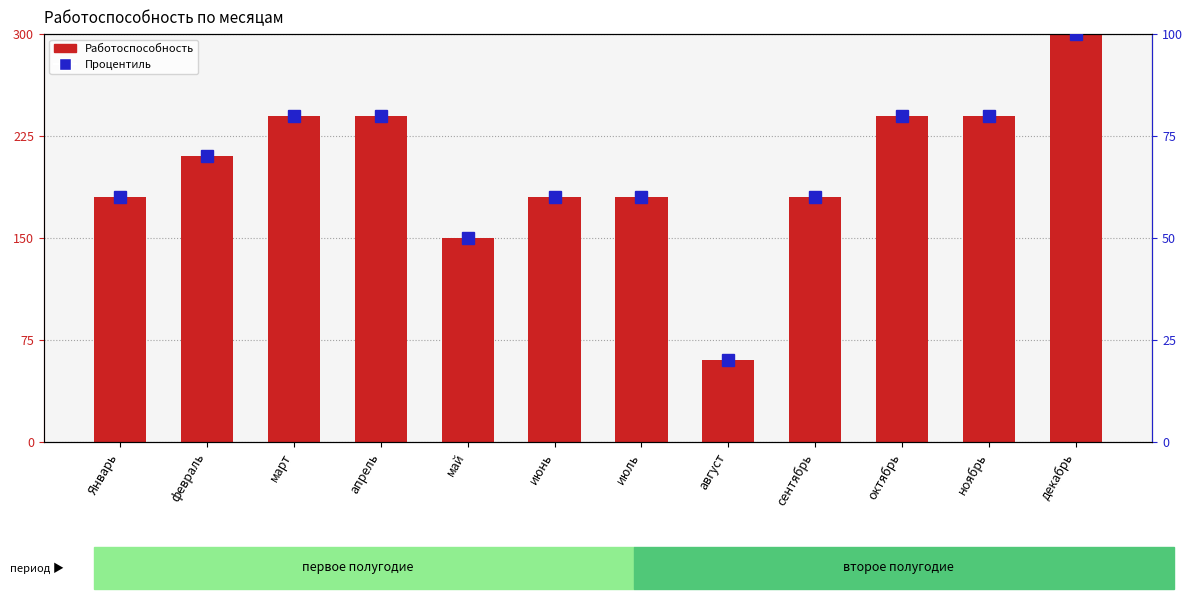

Read the Работоспособность (scaled) value at май, to the nearest 10.

150